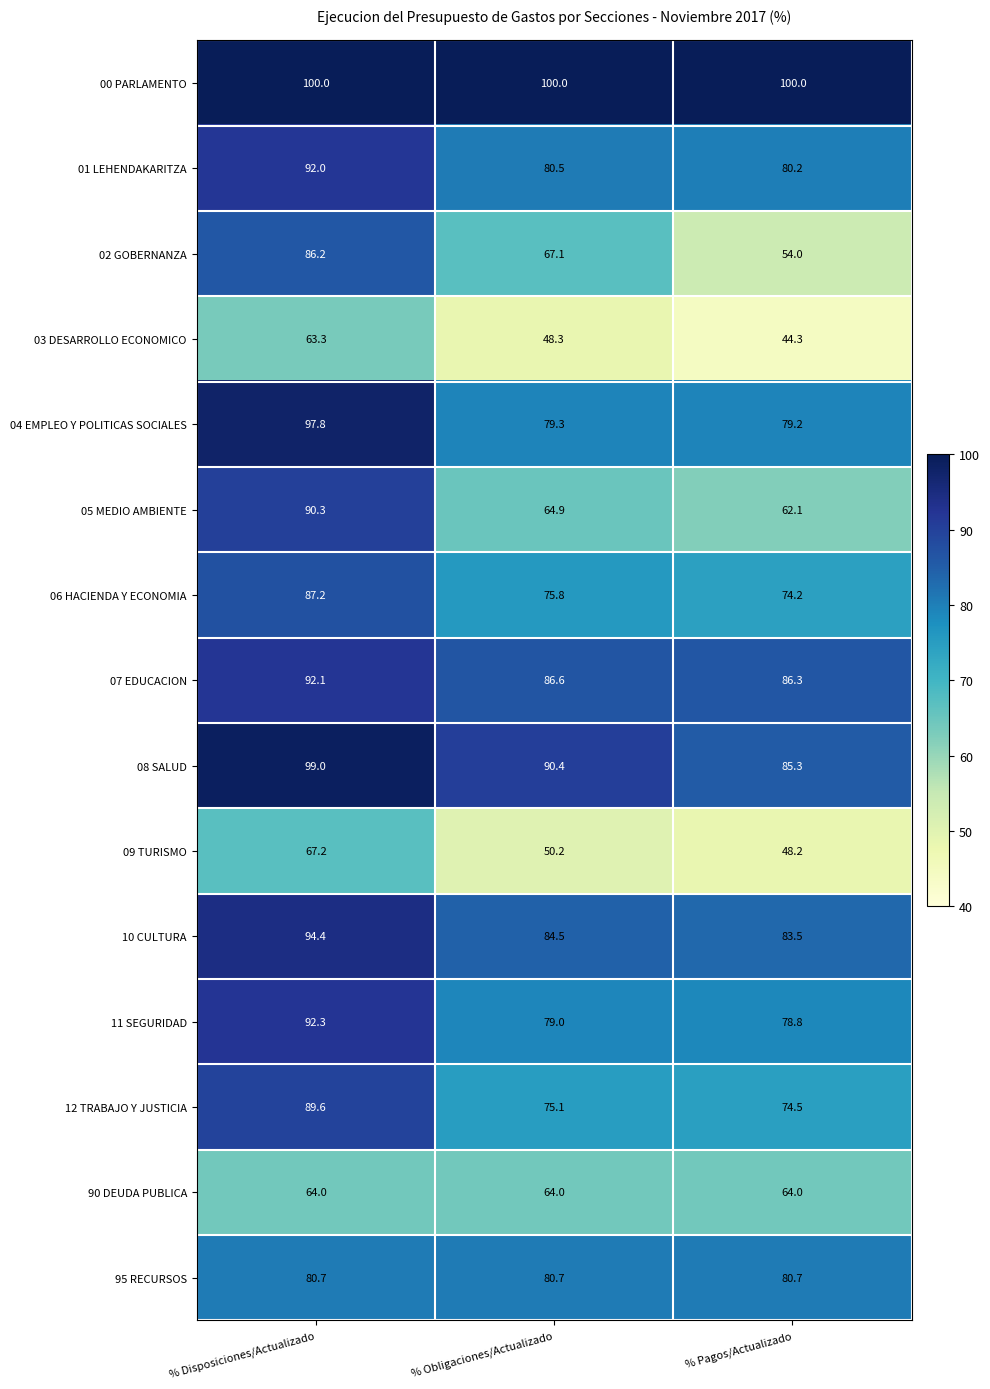

What is the total value across all series at % Obligaciones/Actualizado?

1126.4